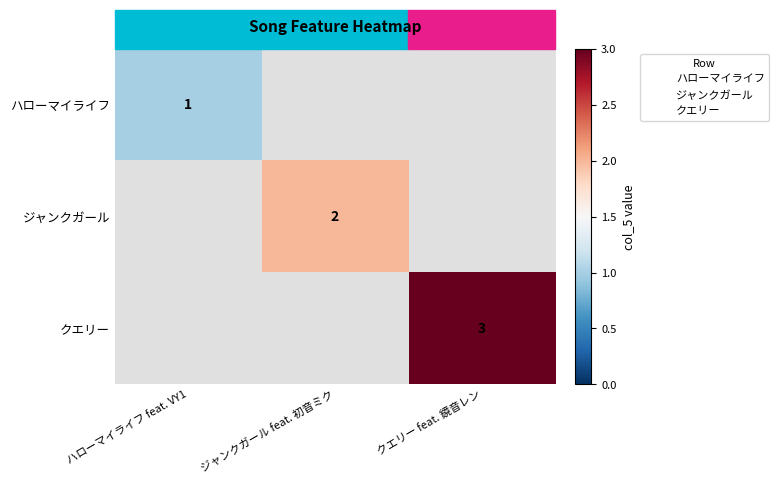

How many values in クエリー are above zero?

1